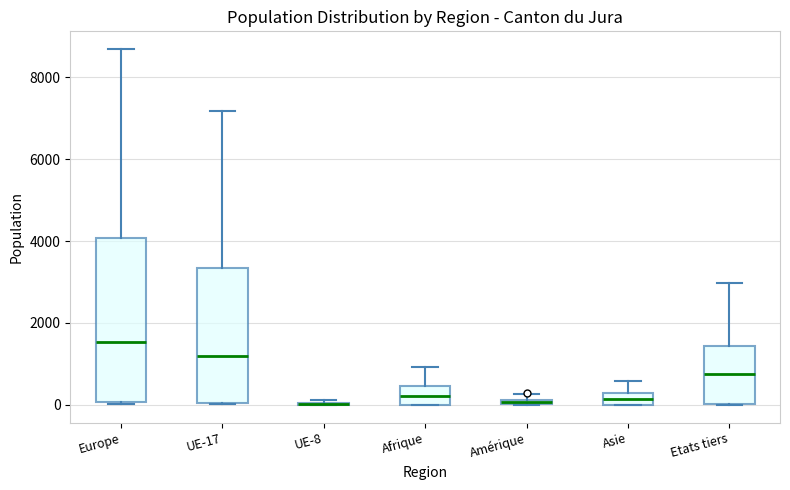

Which box is the tallest, from its lower edge to its upper edge?

Europe